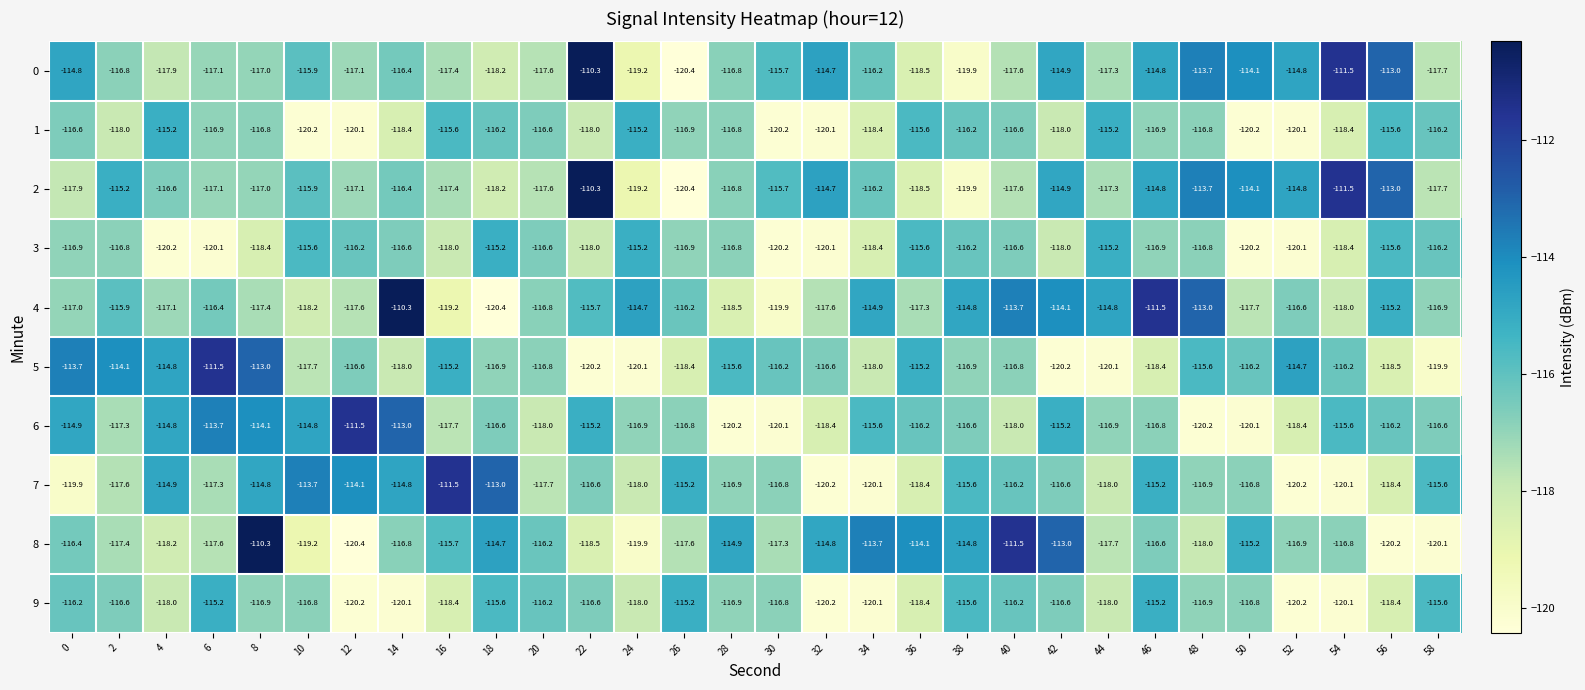

Which series changed the most between 10 and 48?

6